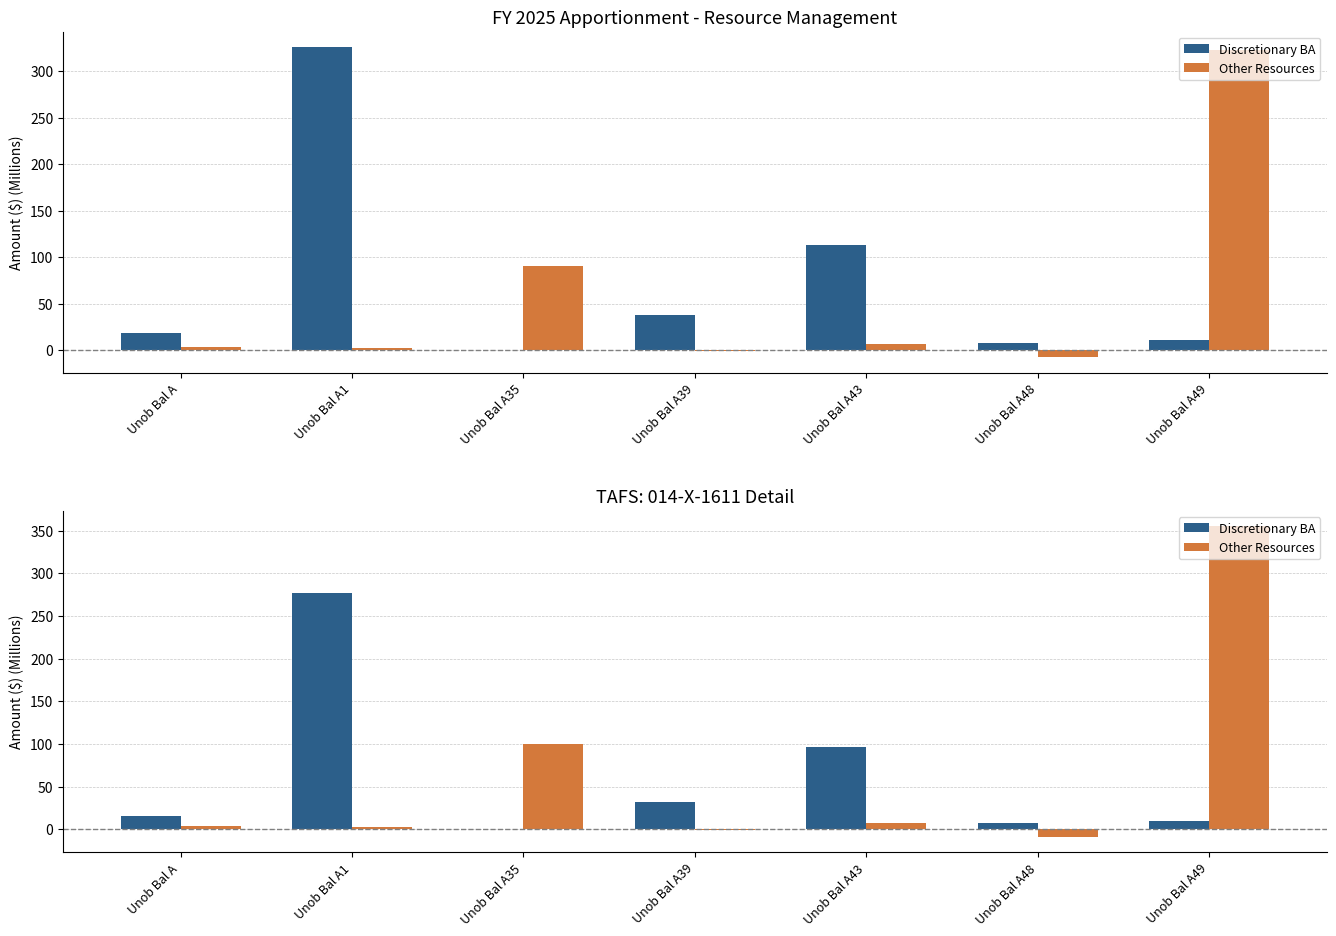

The Discretionary BA series shows 451.4 at Unob Bal A1. True or false?

False